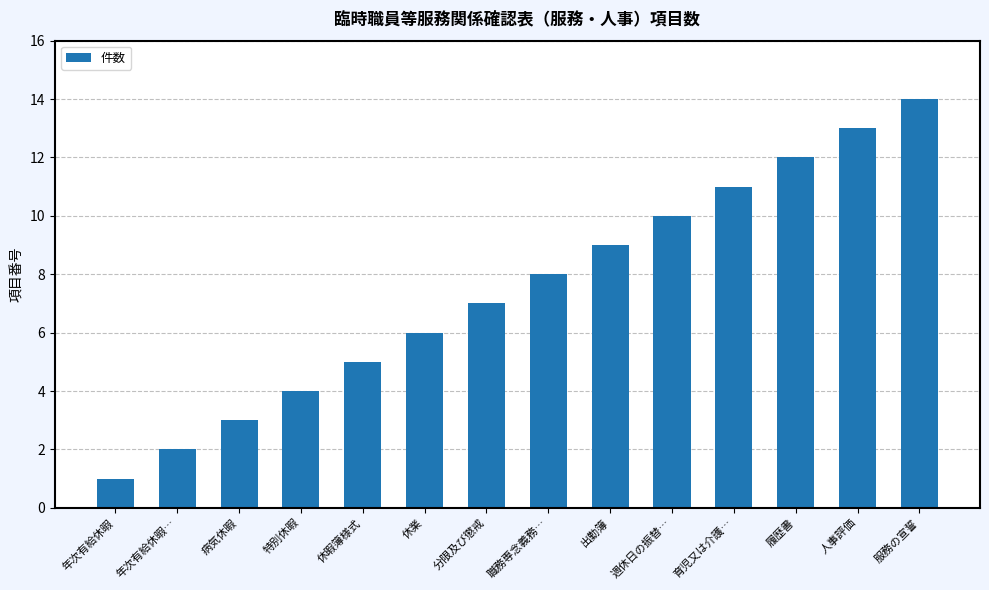

What position from the left is 職務専念義務…?

8